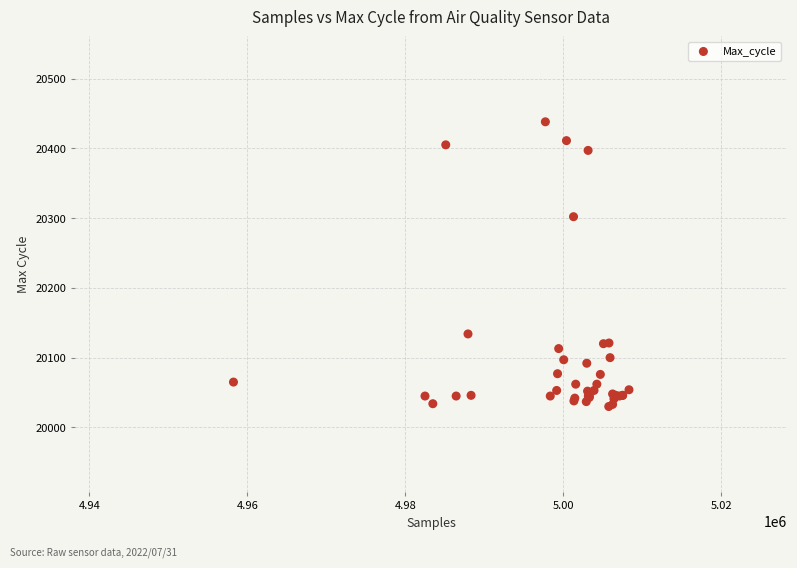

What Y value in the scatter plot is closest to 20234?

20302